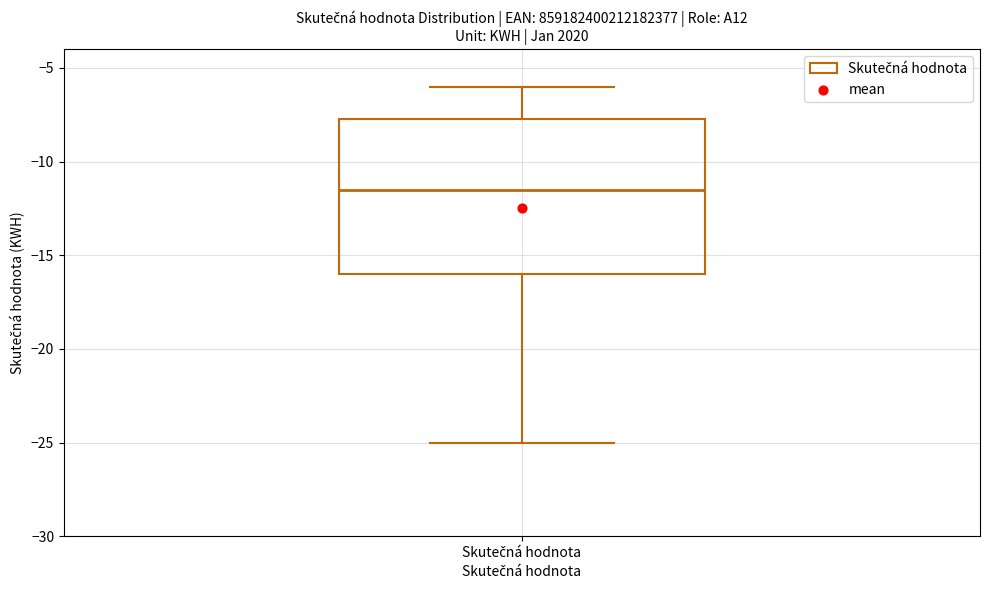

Read this box plot against the y-axis: the position of the median line, the range covered by the box, and the ends of both whiskers. The values are not printed on the chart, so give them approximately, as read against the axis.

median -11.5, box -16.0 to -7.5, whiskers -25.0 to -6.0